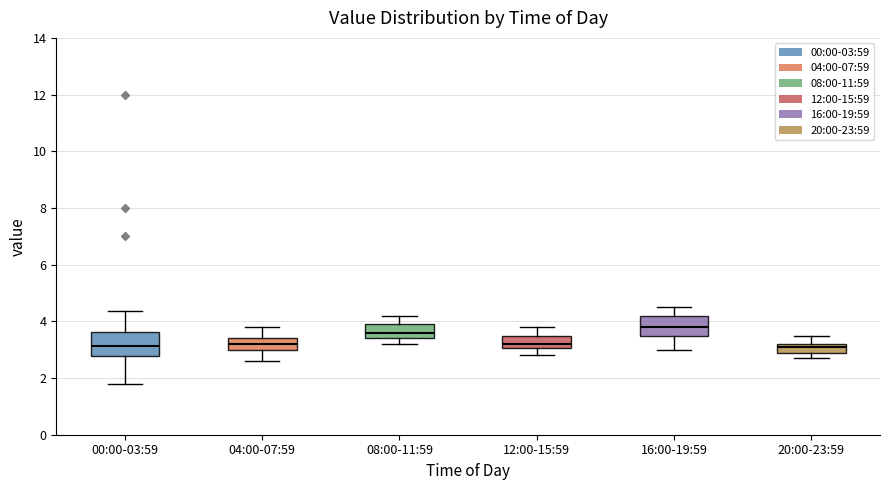

Where is the upper edge of the box for 00:00-03:59 on the y-axis? The values are not printed on the chart, so give them approximately, as read against the axis.

3.6